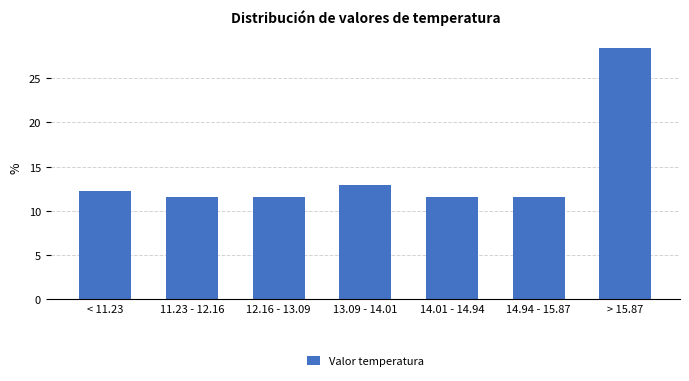

Reading left to right, what are all the values shown in this chart?

< 11.23=12.3	11.23 - 12.16=11.6	12.16 - 13.09=11.6	13.09 - 14.01=12.9	14.01 - 14.94=11.6	14.94 - 15.87=11.6	> 15.87=28.4